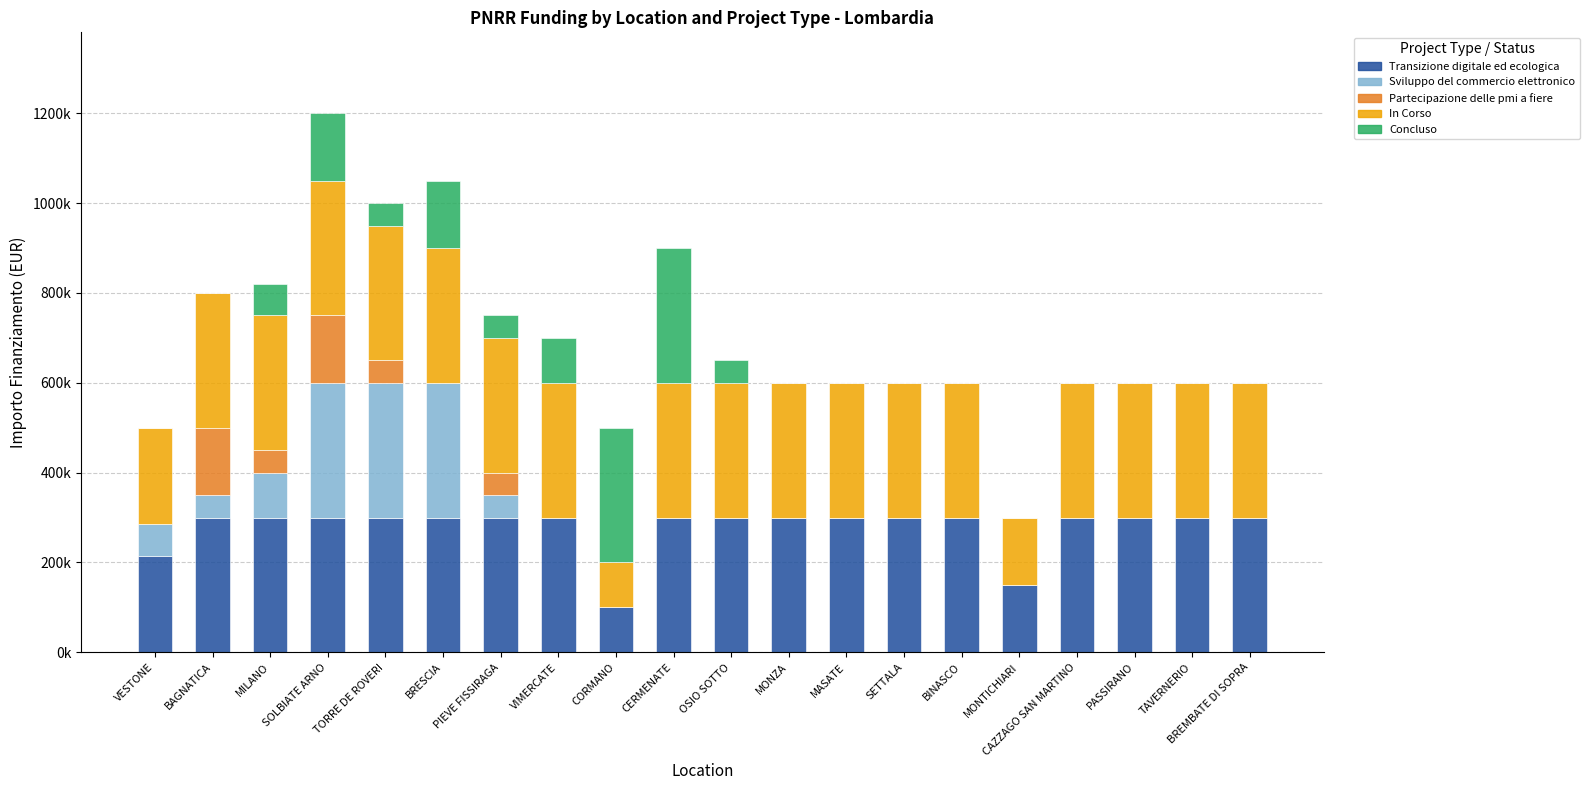

Does the chart contain stacked bars?

Yes